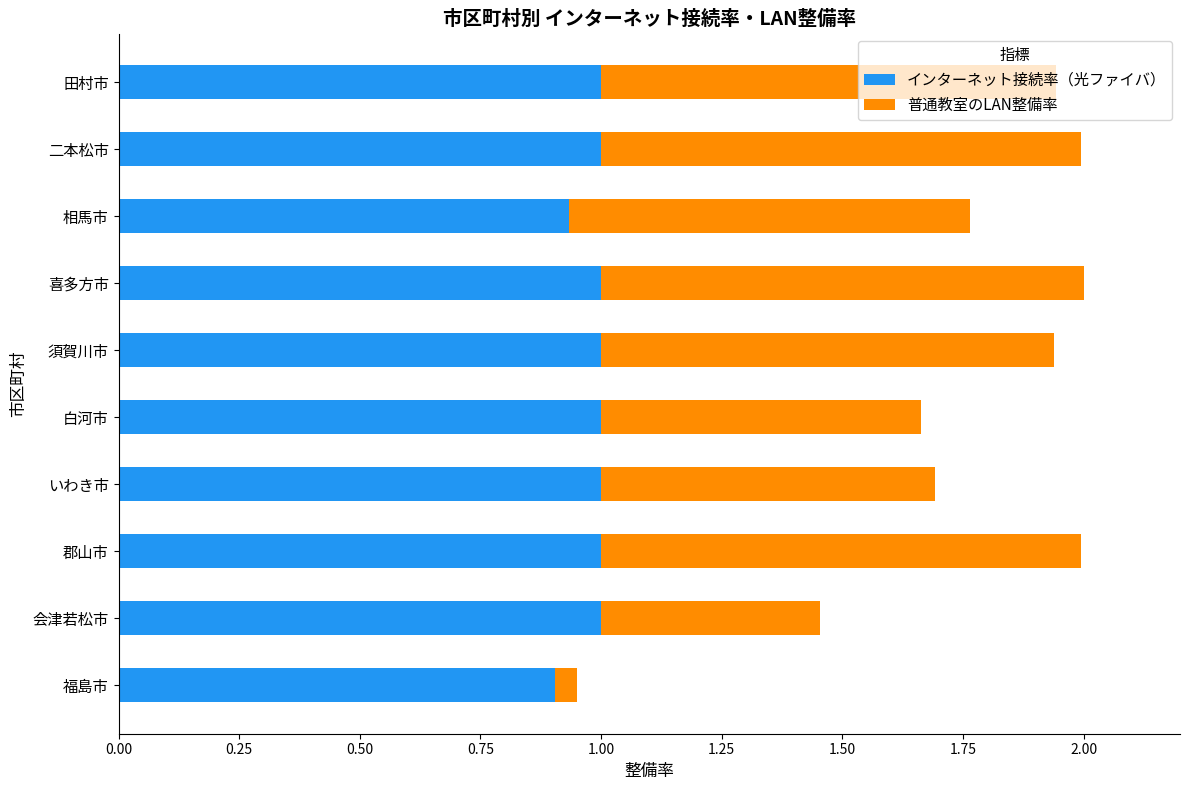

What is the maximum value for インターネット接続率（光ファイバ）?

1.0